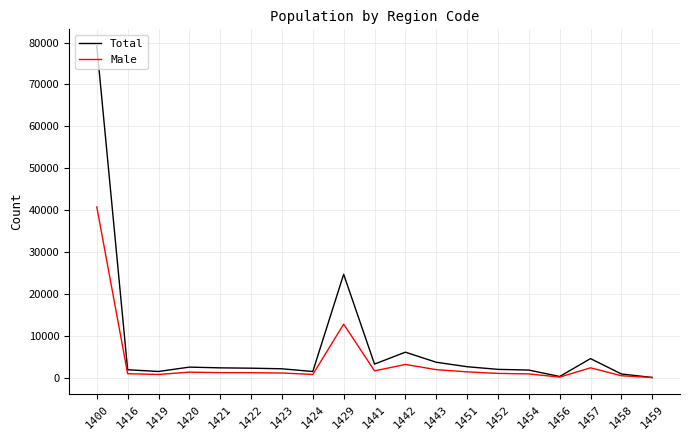

At 1454, list the series in order from smallest to largest.

Male, Total